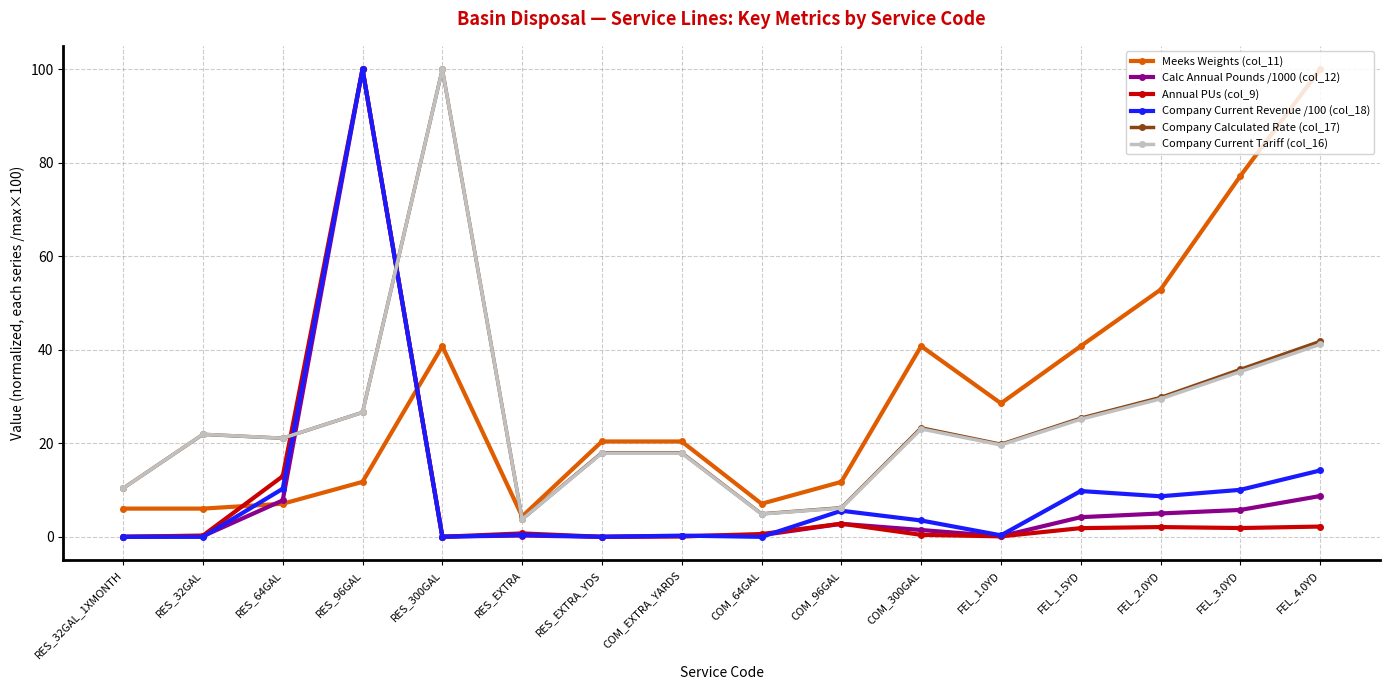

True or false: Annual PUs (col_9) and Company Current Tariff (col_16) cross at least once.

True